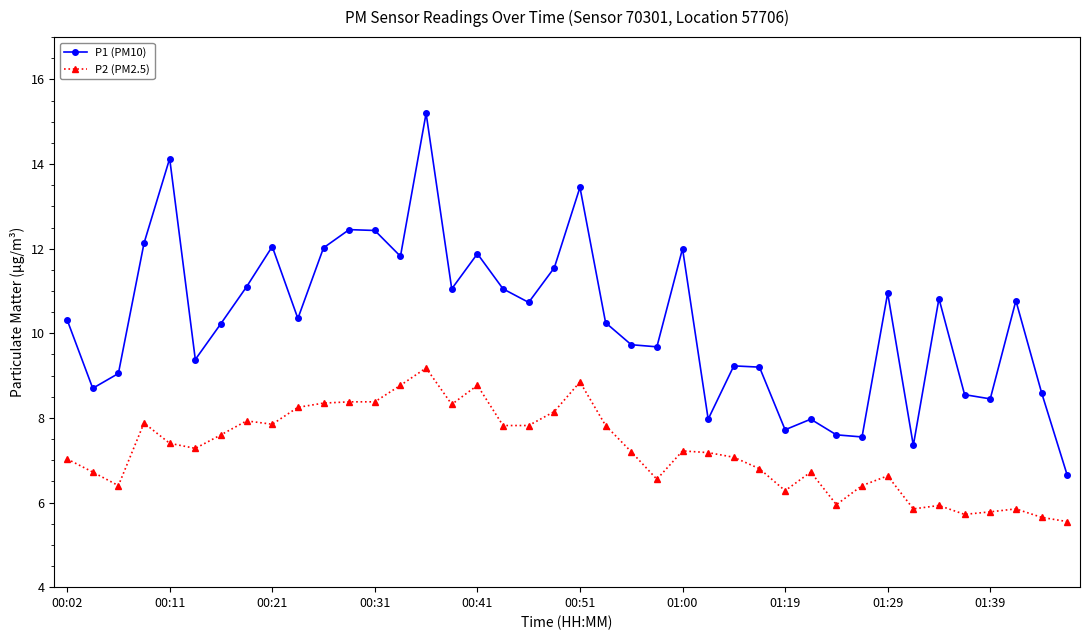

What is the value of the P2 (PM2.5) point at the 4th from the left?

7.9